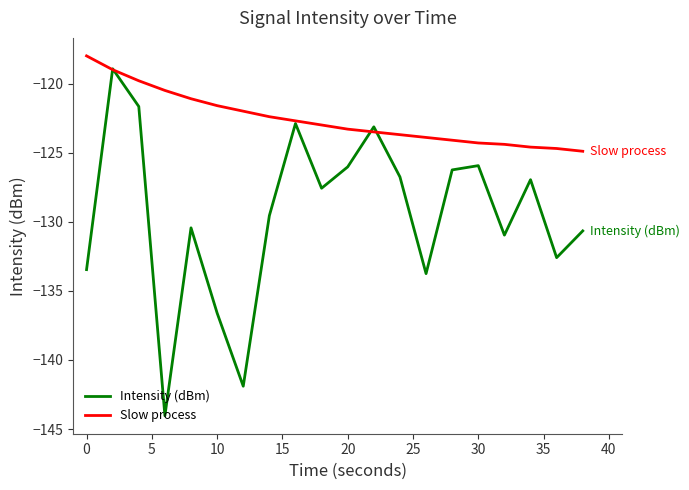

Which series ends up on top after the final intersection of Slow process and Intensity (dBm)?

Slow process